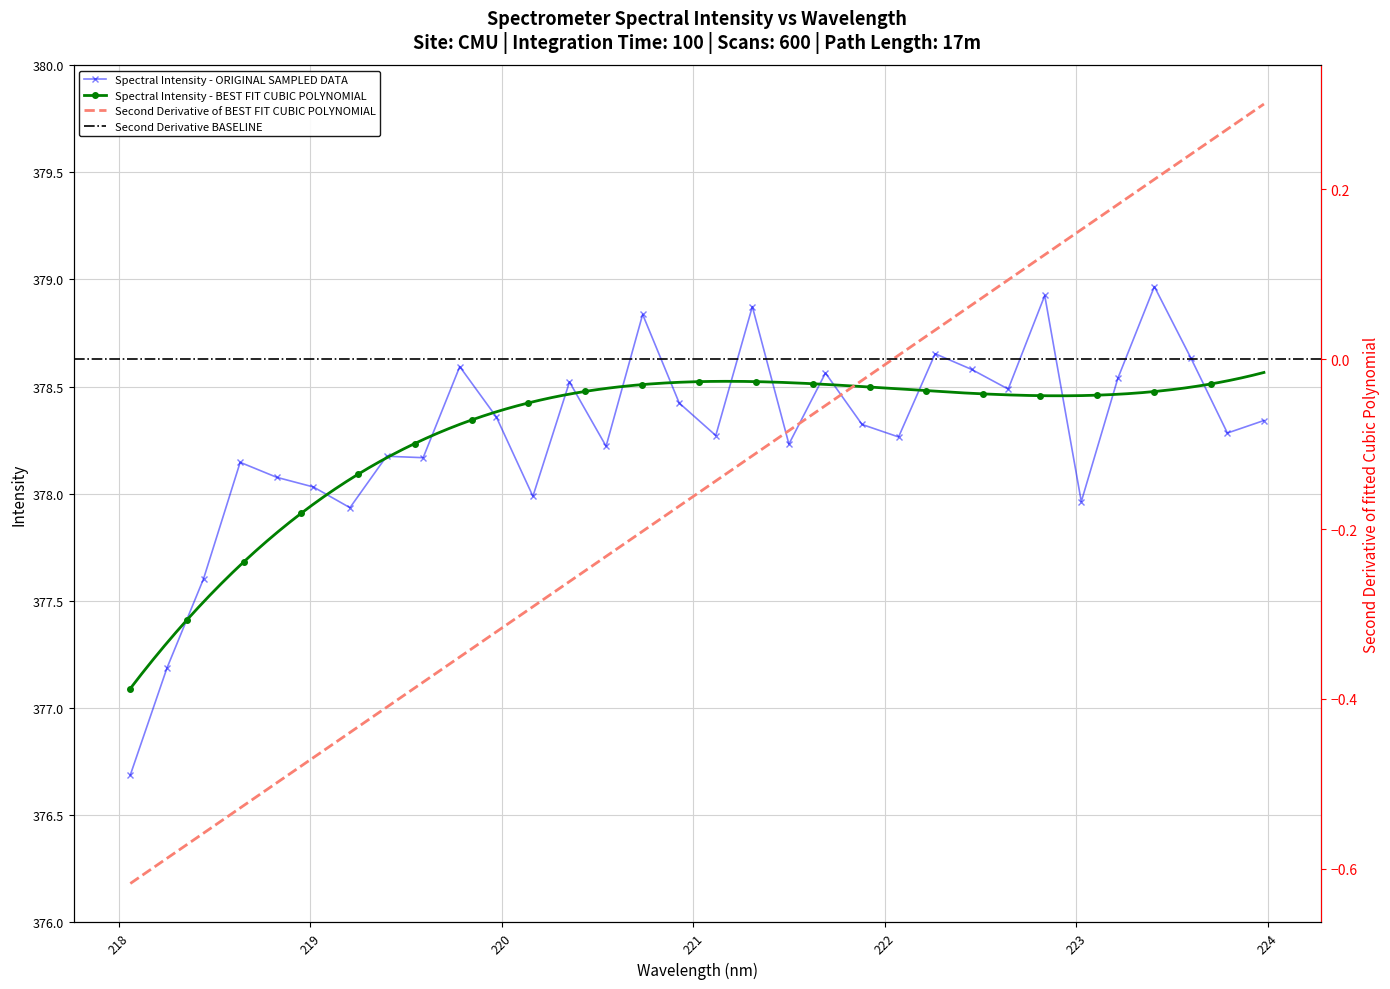

What is the minimum value shown in the chart?

376.7